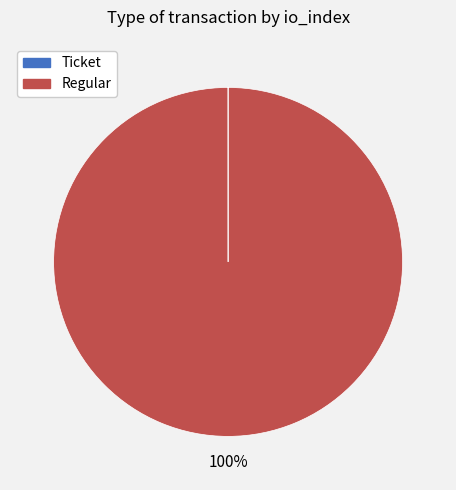

Is there a majority slice in this chart?

Yes